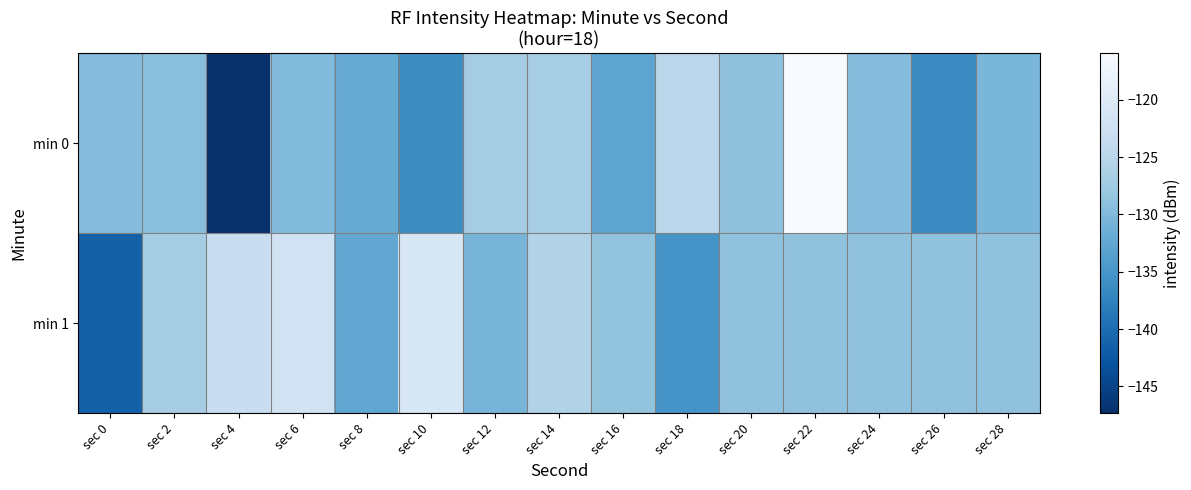

Rank the series at sec 22 from lowest to highest value.

min 1, min 0